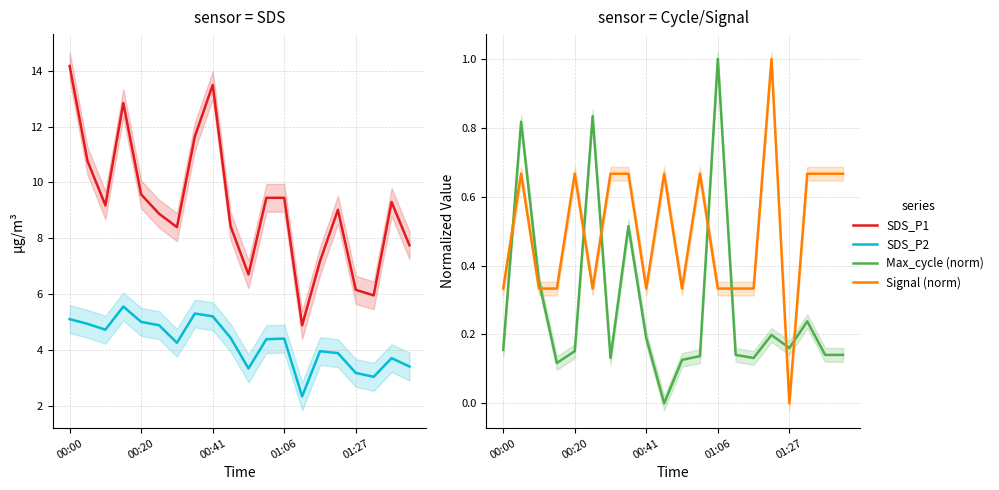

Is it true that SDS_P1 equals 7.2 at 14?

True